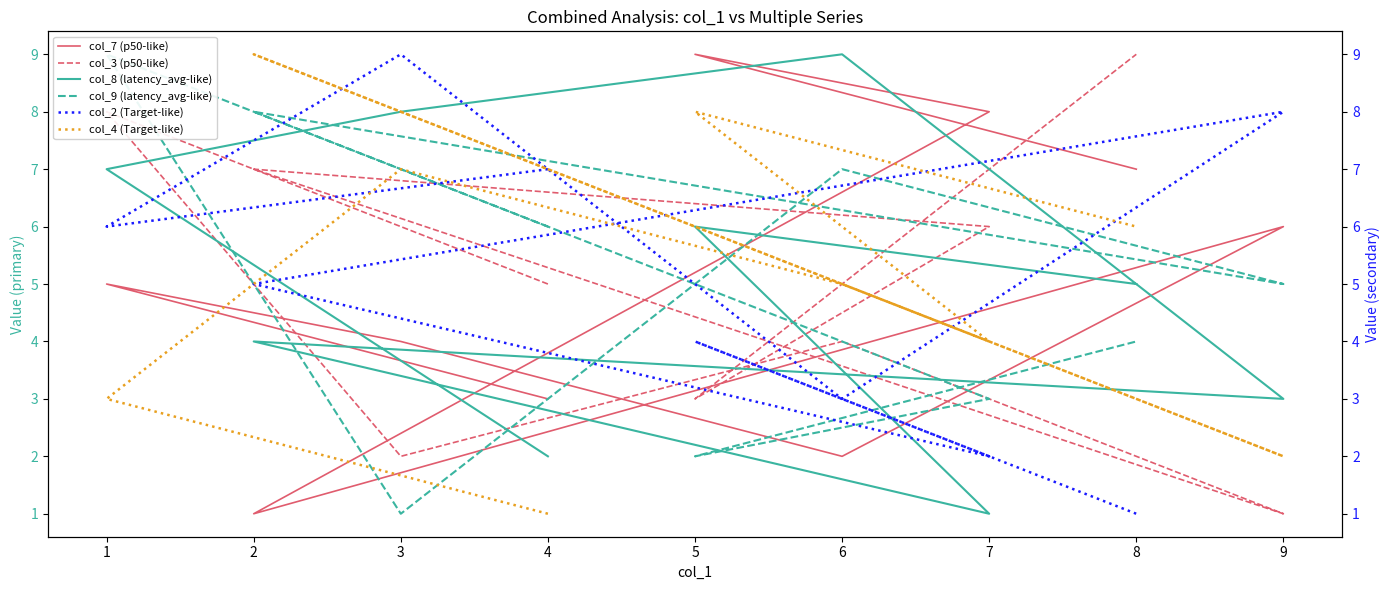

True or false: col_7 (p50-like) and col_3 (p50-like) cross at least once.

True